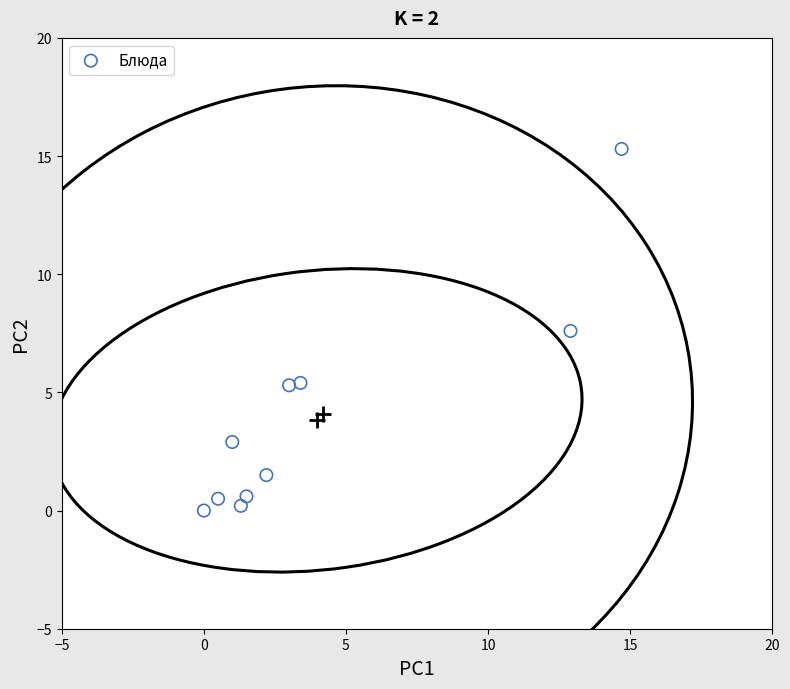

What Y value in the scatter plot is closest to 7?

7.6